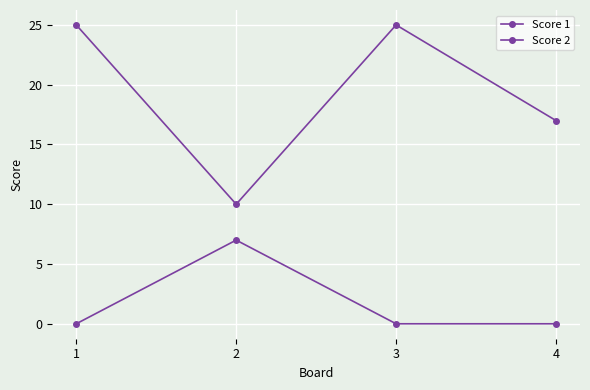

Is this an area chart (filled region under the line)?

No